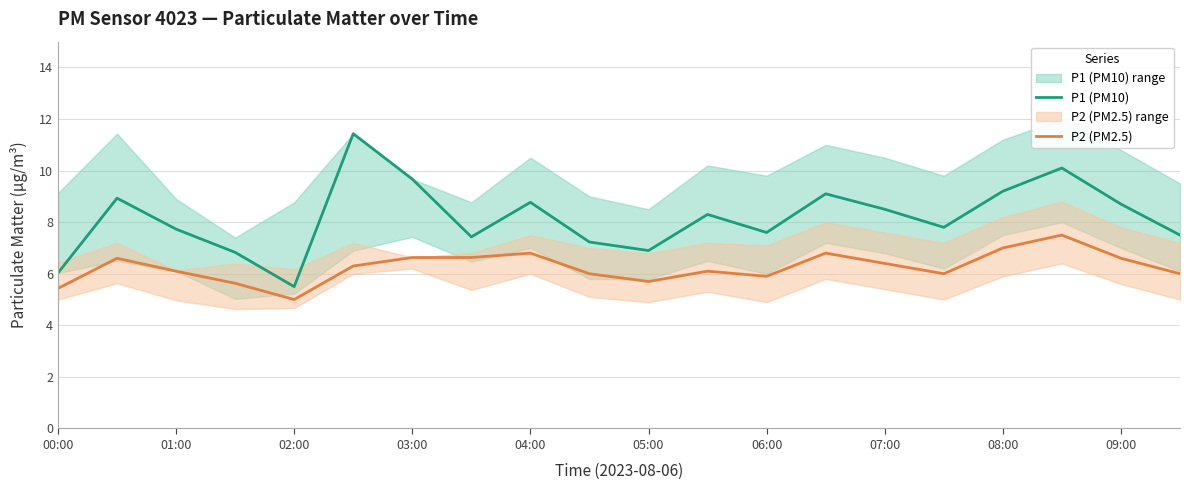

Which category has the lowest value in the P1 (PM10) series?

02:00